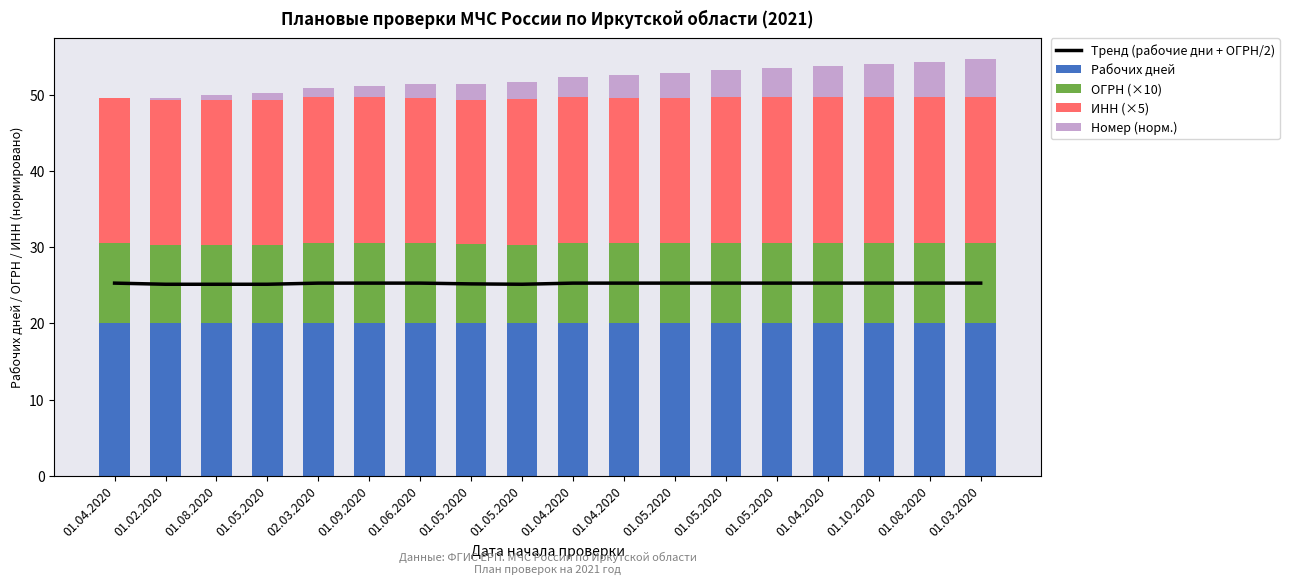

What are all the series names shown in the legend?

Тренд (рабочие дни + ОГРН/2), Рабочих дней, ОГРН (×10), ИНН (×5), Номер (норм.)